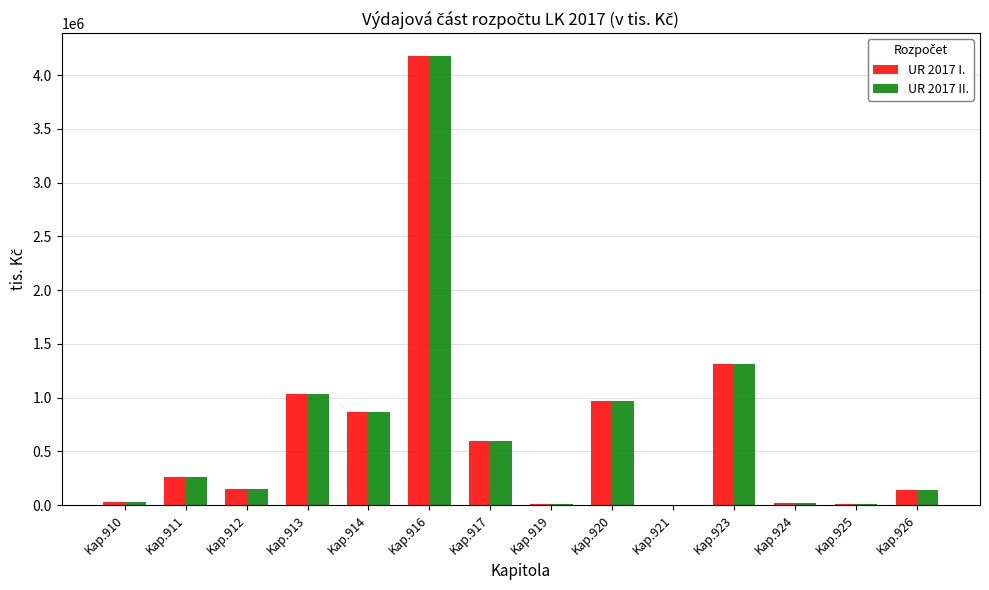

Is the value of UR 2017 II. at Kap.910 greater than the value of UR 2017 I. at Kap.916?

No